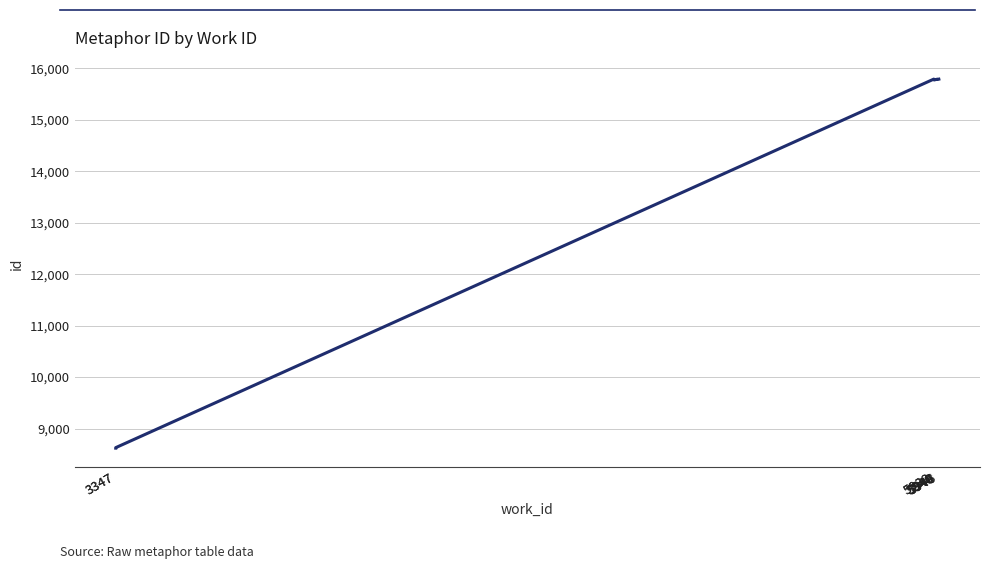

Rank the categories by value from lowest to highest.

3347, 3347, 5933, 5945, 5940, 5940, 5946, 5944, 5948, 5932